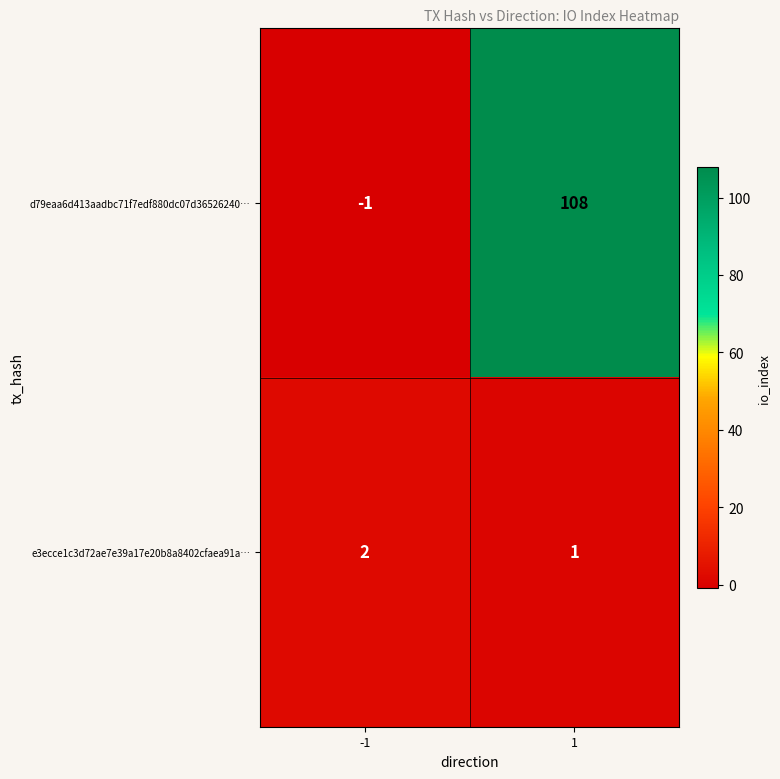

What is the difference between the highest and lowest values at 1?

107